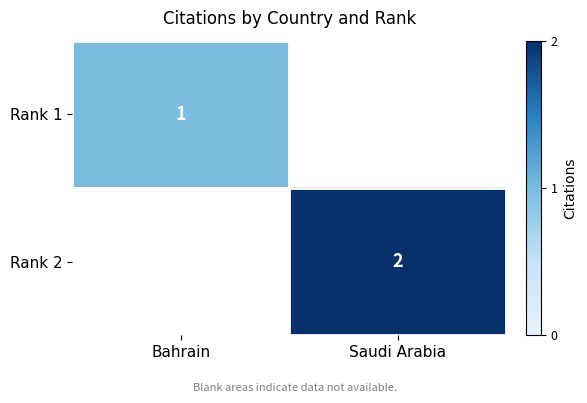

The value of Rank 2 at Saudi Arabia is 2. True or false?

True